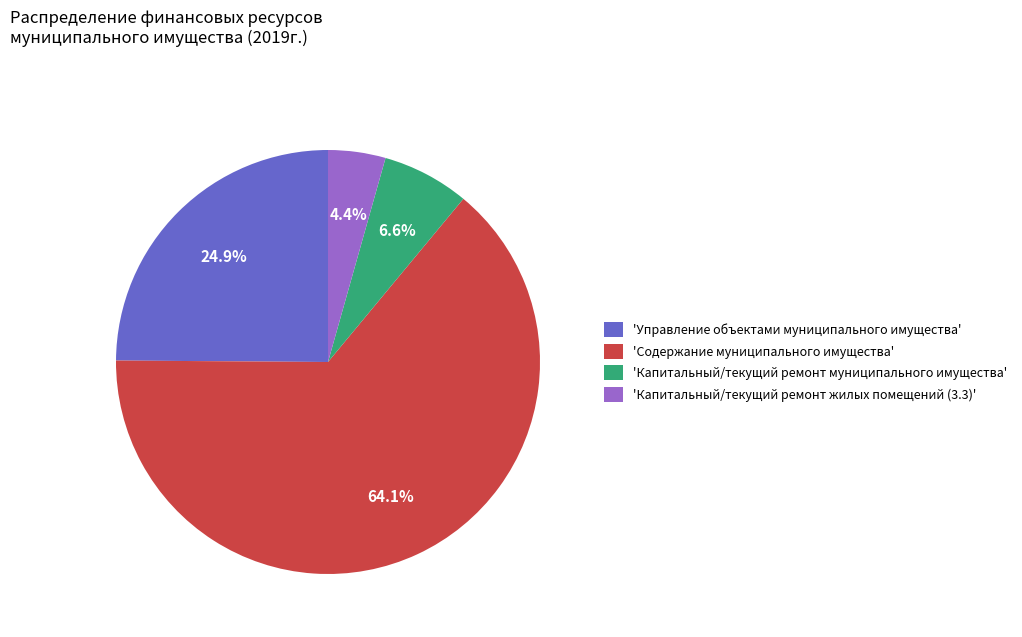

Which category has the biggest portion of the pie?

'Содержание муниципального имущества'